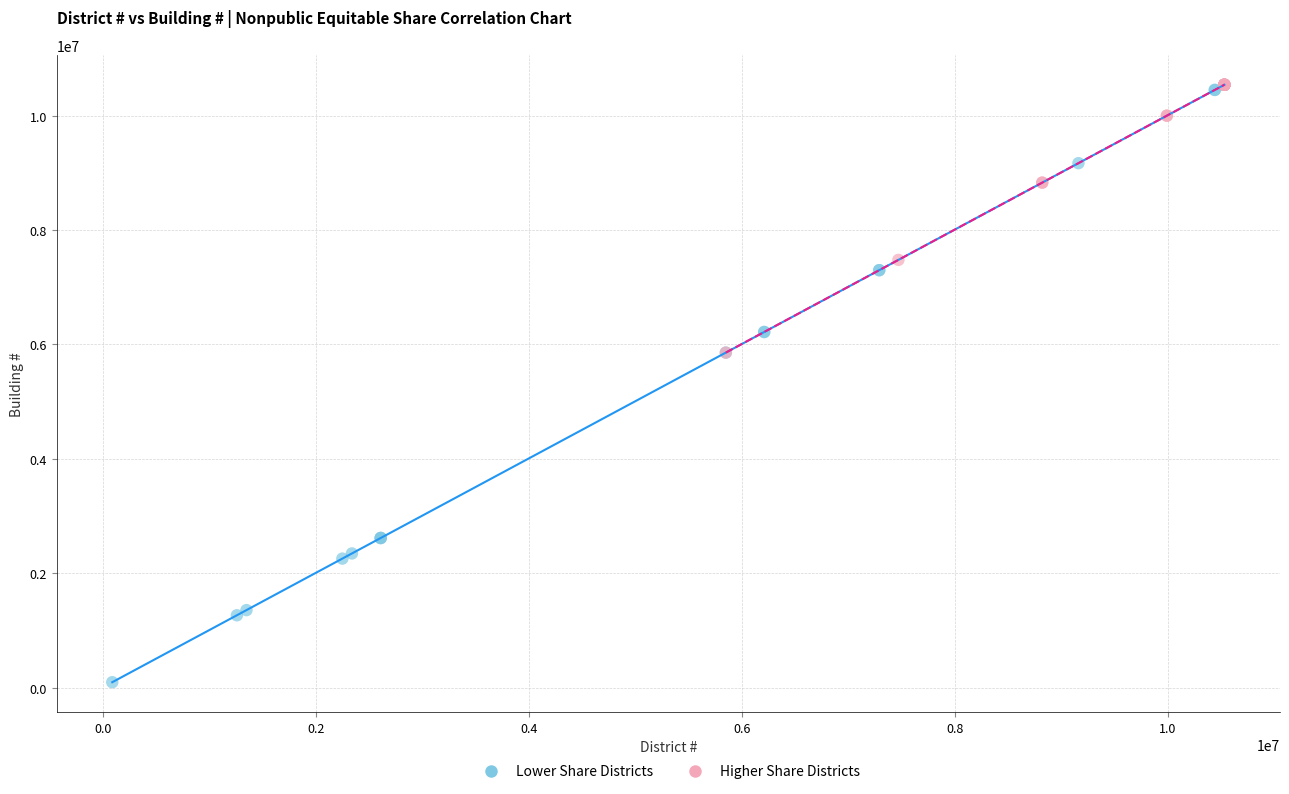

Which series contains the lowest Y value?

Lower Share Districts